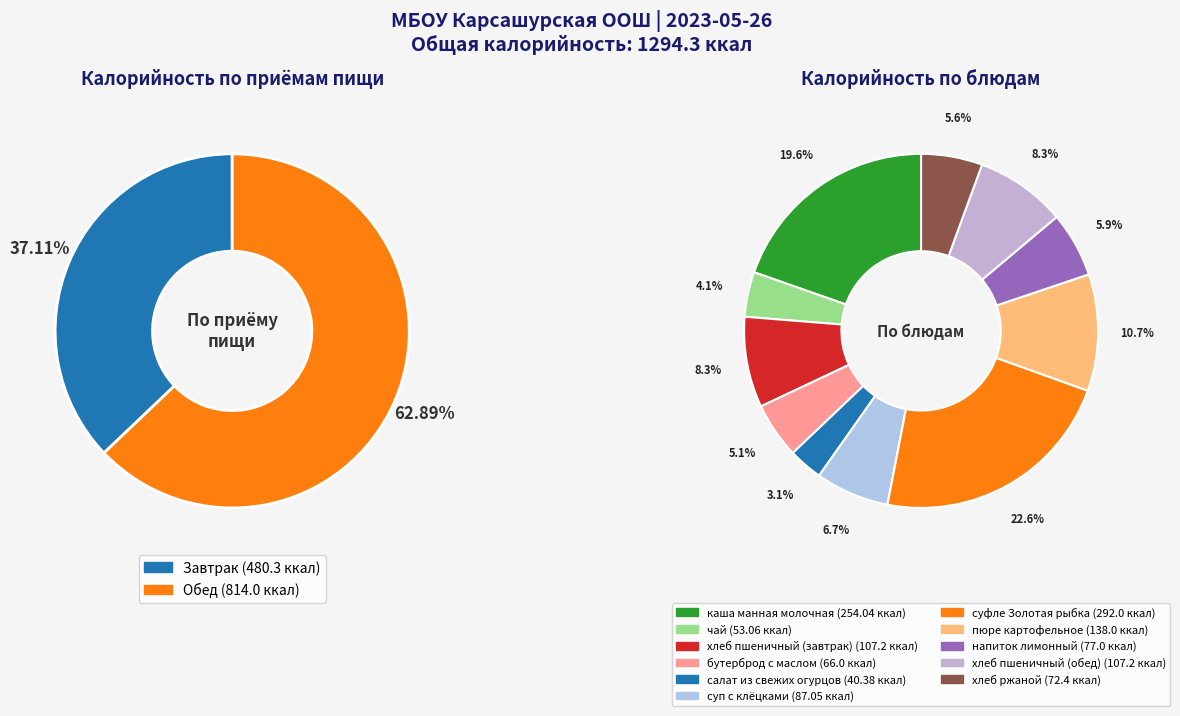

Which slice is the smallest?

салат из свежих огурцов